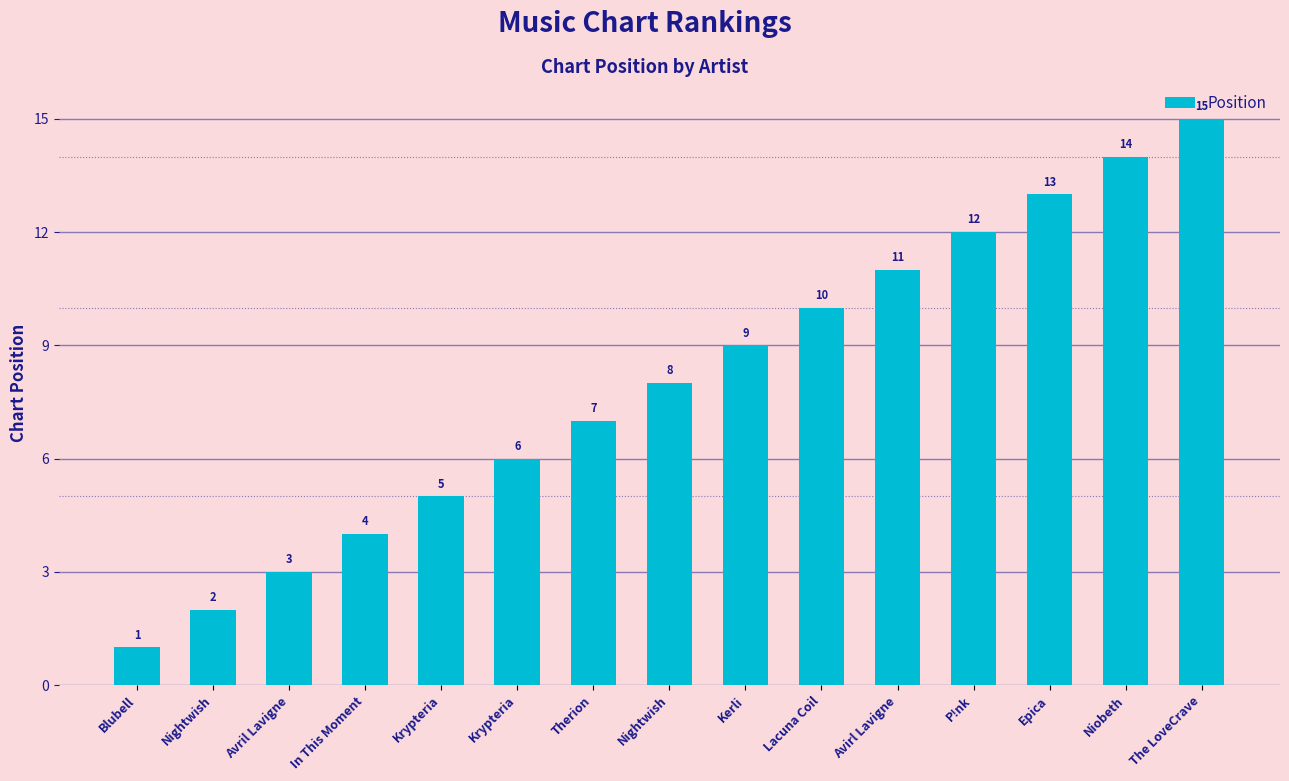

What is the label of the 4th bar from the right?

P!nk